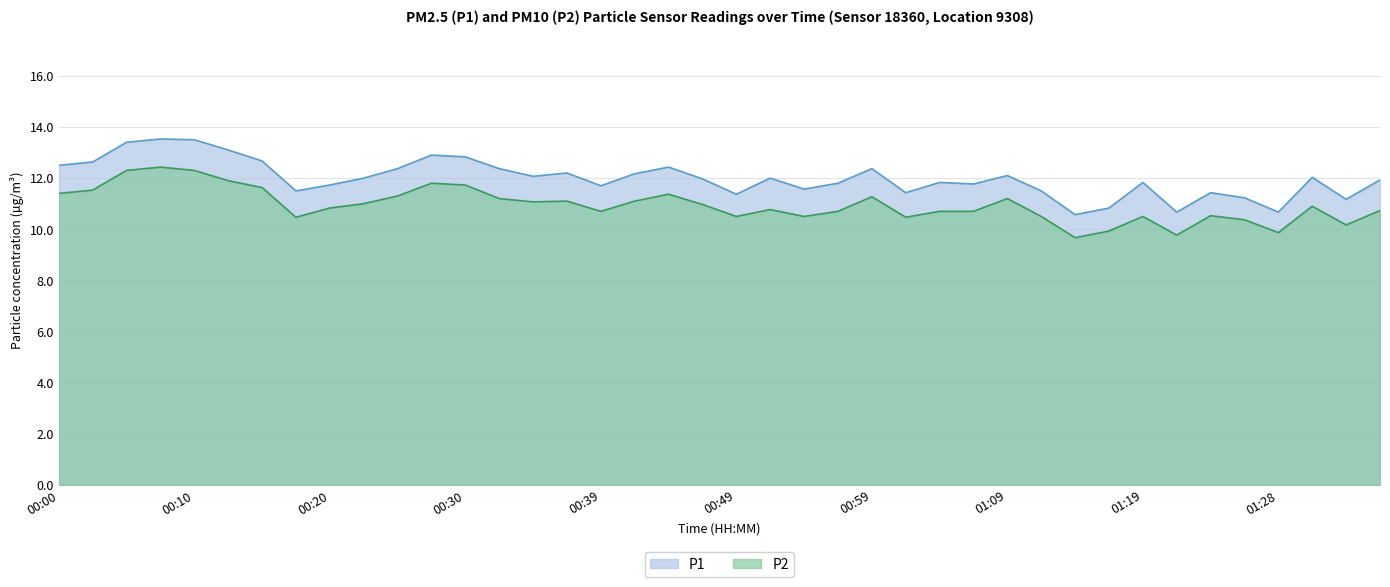

In P1, how many points are higher than both neighbors (excluding endpoints)?

11